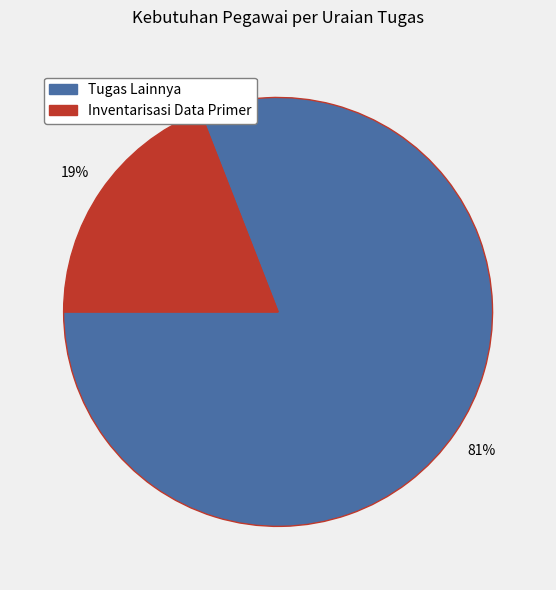

Count the number of slices in the pie.

2